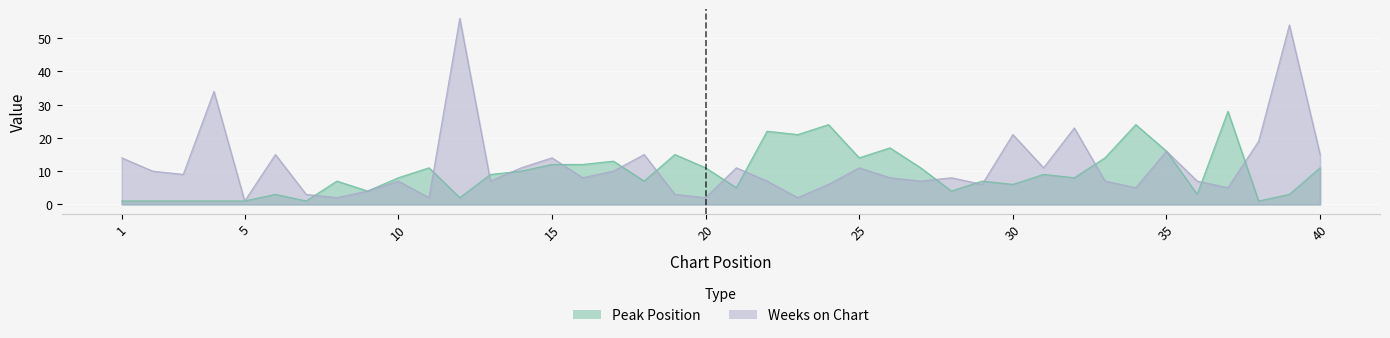

At which category is the sum across all series the highest?

12